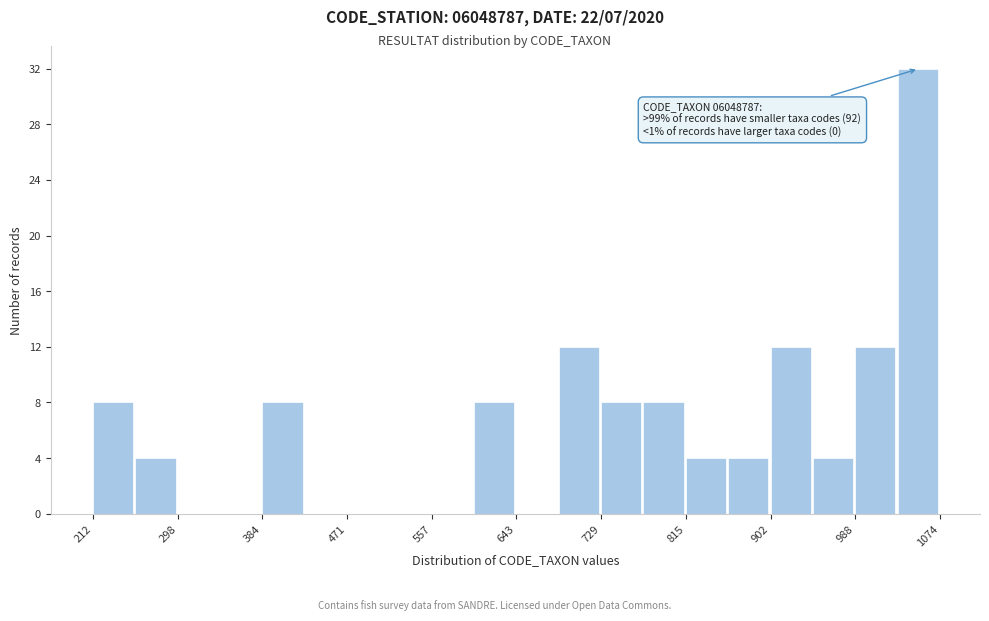

Over which range of the x-axis is the bar tallest?

1030 to 1070